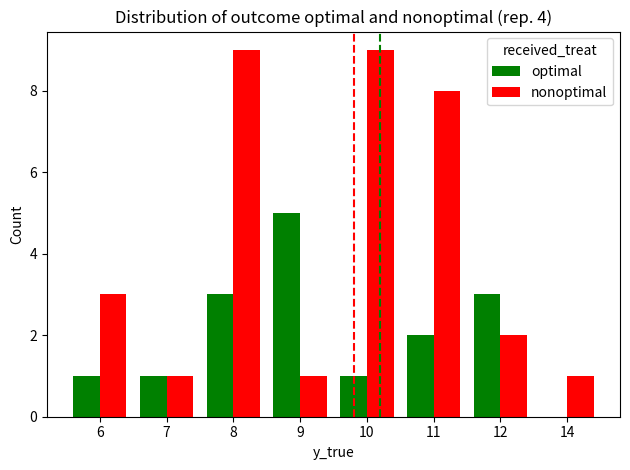

Are the bars grouped side by side (vs. stacked)?

Yes